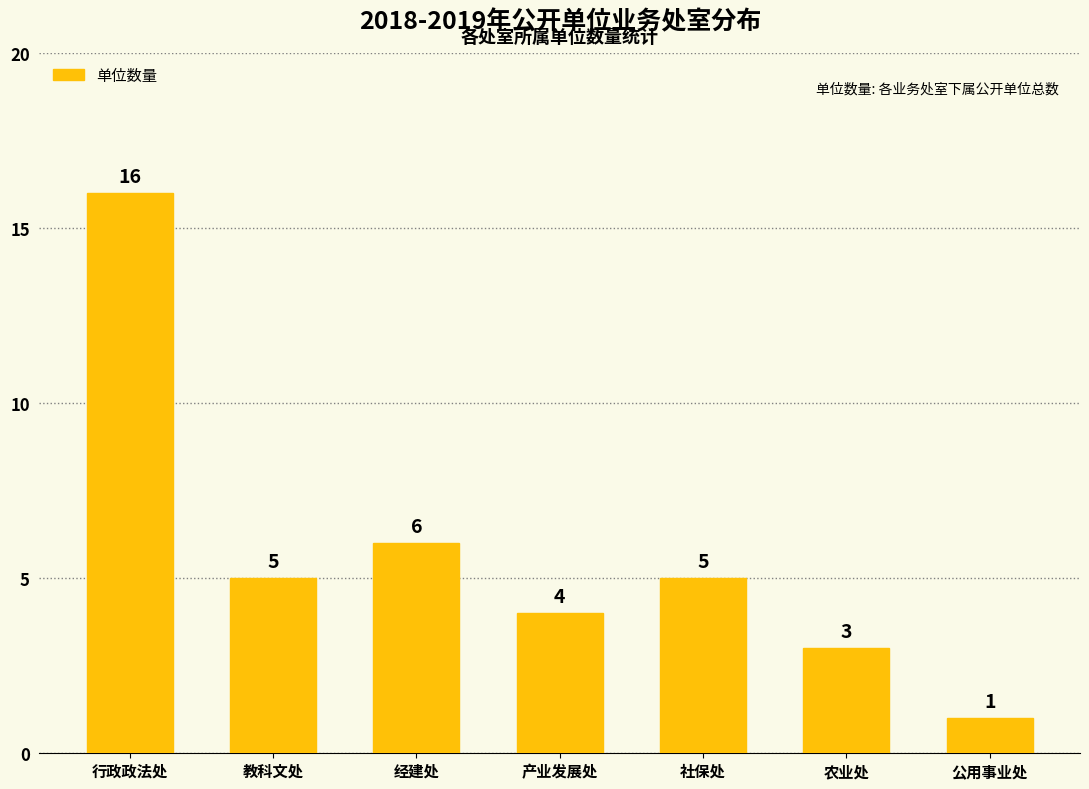

Where is the data nearest to the value 8?

经建处